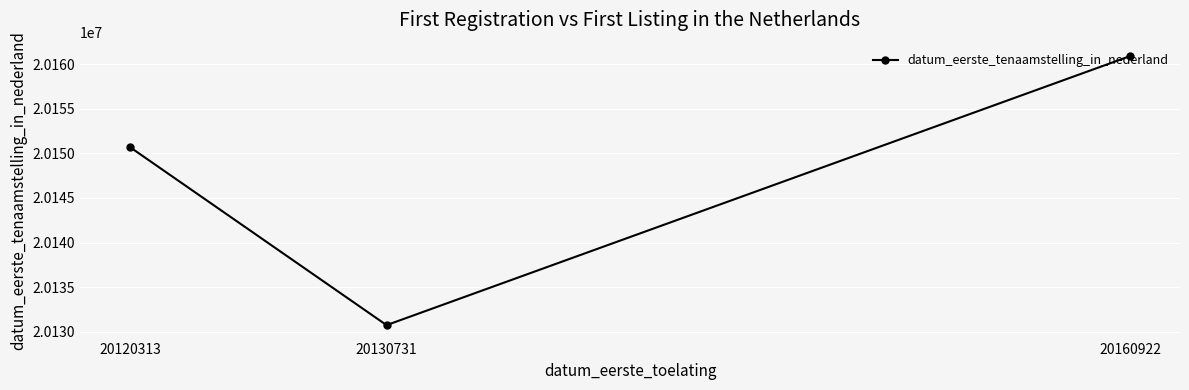

What is the ratio of the value at 20160922 to the value at 20120313?

1.0